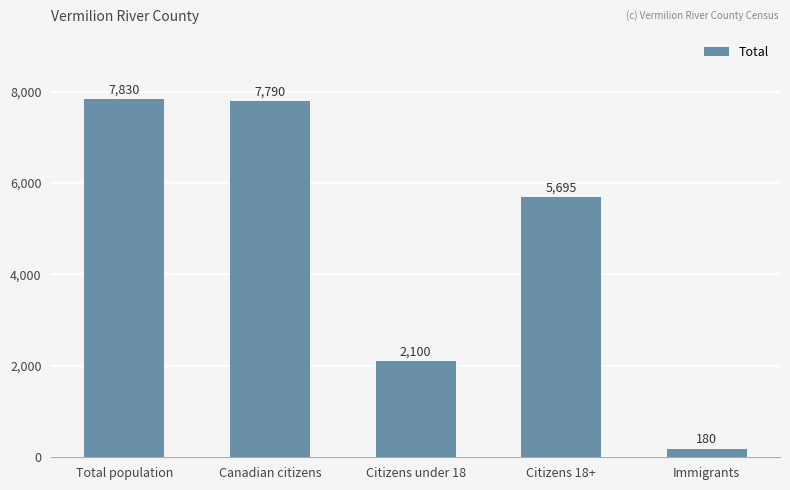

What is the difference between the maximum and minimum values?

7650